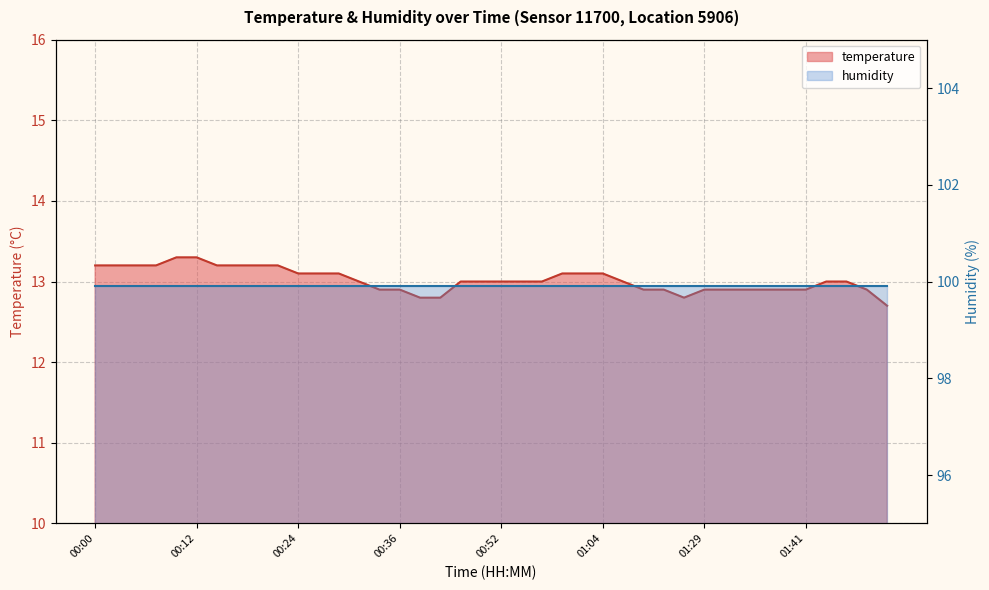

What is the average value?

13.0